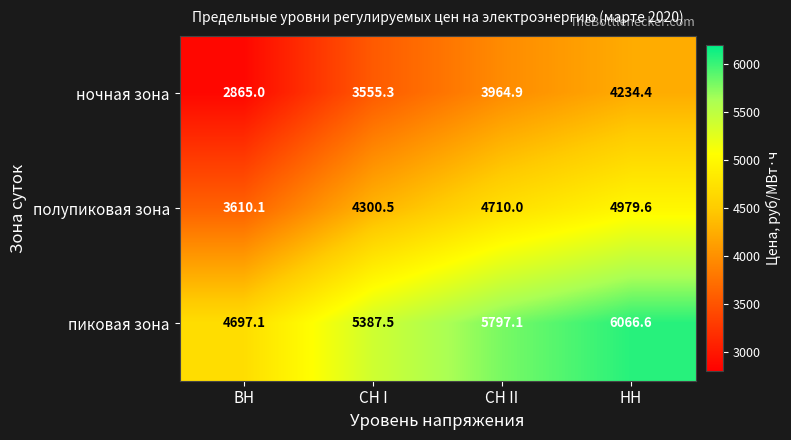

What is the sum of the полупиковая зона values at ВН and НН?

8589.7